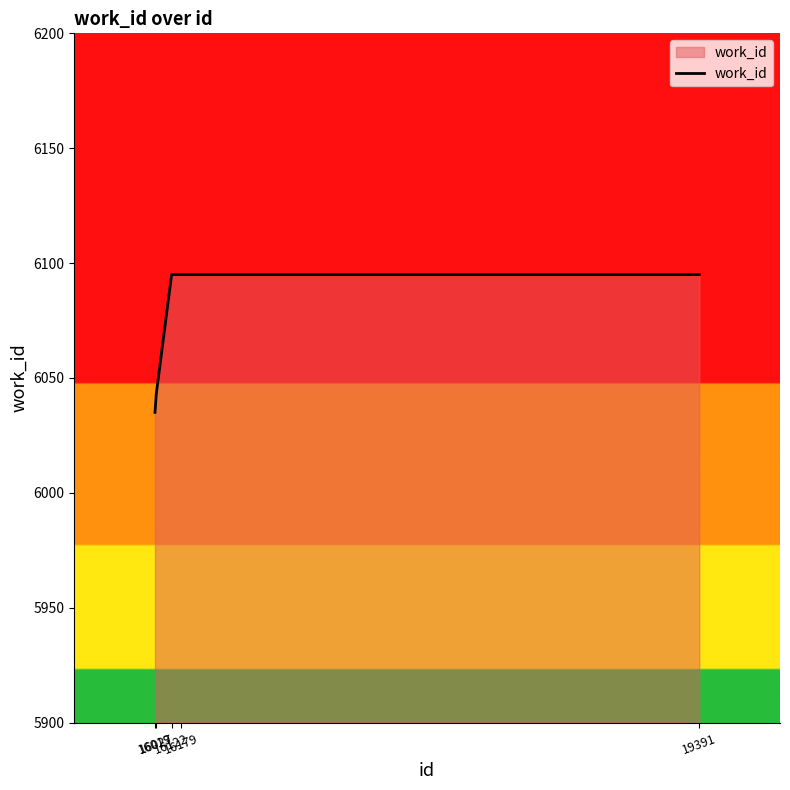

How many values are between 6043 and 6095?

4